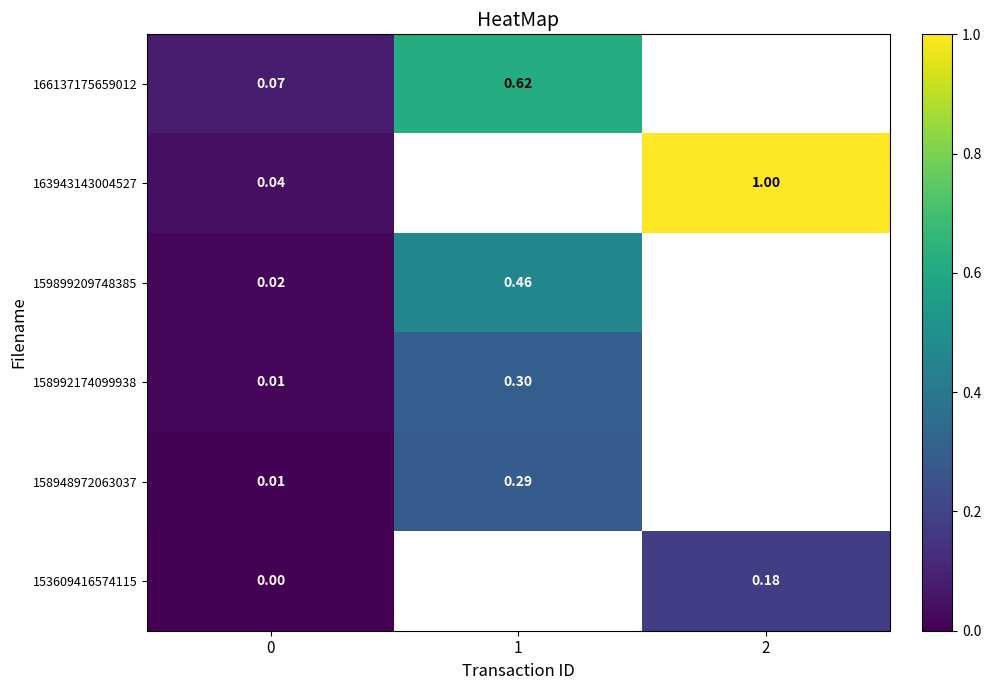

List the series in order of their peak value, highest first.

163943143004527, 166137175659012, 159899209748385, 158992174099938, 158948972063037, 153609416574115